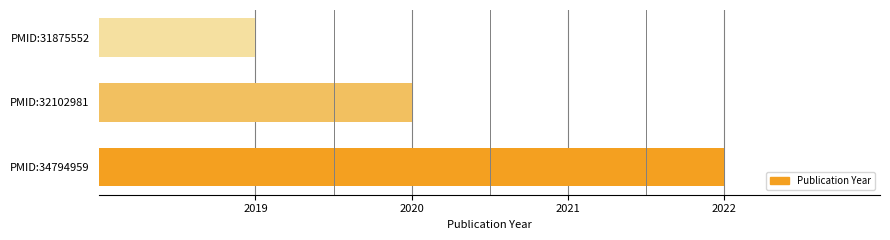

Is it true that the value at PMID:31875552 is 666?

False